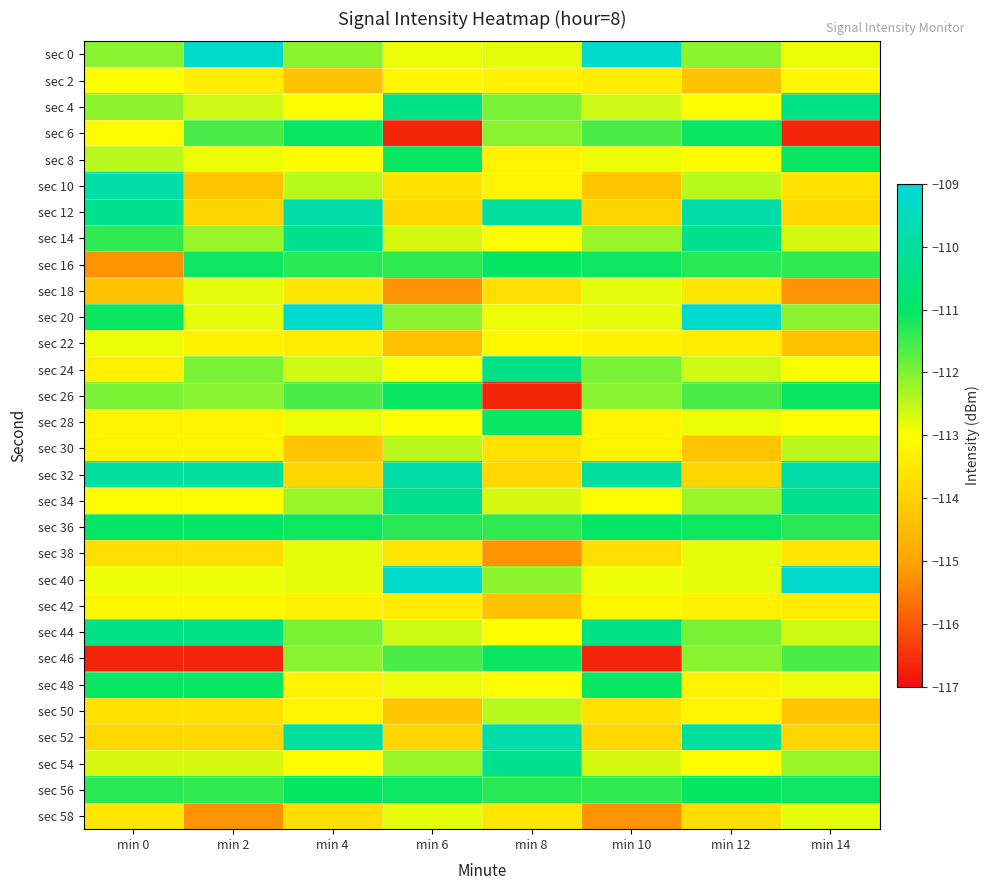

Reading left to right, transcribe all the data shown in this chart.

sec 0: min 0=-112.1	min 2=-109.2	min 4=-112.1	min 6=-112.9	min 8=-112.8	min 10=-109.2	min 12=-112.1	min 14=-112.9
sec 2: min 0=-113.0	min 2=-113.4	min 4=-114.4	min 6=-113.2	min 8=-113.3	min 10=-113.4	min 12=-114.4	min 14=-113.2
sec 4: min 0=-112.1	min 2=-112.6	min 4=-113.0	min 6=-110.5	min 8=-112.0	min 10=-112.6	min 12=-113.0	min 14=-110.5
sec 6: min 0=-113.1	min 2=-111.6	min 4=-111.1	min 6=-116.7	min 8=-112.1	min 10=-111.6	min 12=-111.1	min 14=-116.7
sec 8: min 0=-112.4	min 2=-112.9	min 4=-113.1	min 6=-111.1	min 8=-113.3	min 10=-112.9	min 12=-113.1	min 14=-111.1
sec 10: min 0=-109.8	min 2=-114.3	min 4=-112.4	min 6=-113.6	min 8=-113.2	min 10=-114.3	min 12=-112.4	min 14=-113.6
sec 12: min 0=-110.3	min 2=-113.9	min 4=-109.8	min 6=-113.9	min 8=-110.1	min 10=-113.9	min 12=-109.8	min 14=-113.9
sec 14: min 0=-111.4	min 2=-112.2	min 4=-110.3	min 6=-112.7	min 8=-113.1	min 10=-112.2	min 12=-110.3	min 14=-112.7
sec 16: min 0=-115.2	min 2=-111.1	min 4=-111.3	min 6=-111.4	min 8=-111.1	min 10=-111.1	min 12=-111.3	min 14=-111.4
sec 18: min 0=-114.4	min 2=-112.8	min 4=-113.5	min 6=-115.2	min 8=-113.7	min 10=-112.8	min 12=-113.5	min 14=-115.2
sec 20: min 0=-111.1	min 2=-112.8	min 4=-109.2	min 6=-112.1	min 8=-112.9	min 10=-112.8	min 12=-109.2	min 14=-112.1
sec 22: min 0=-112.9	min 2=-113.3	min 4=-113.4	min 6=-114.4	min 8=-113.2	min 10=-113.3	min 12=-113.4	min 14=-114.4
sec 24: min 0=-113.3	min 2=-112.0	min 4=-112.6	min 6=-113.0	min 8=-110.5	min 10=-112.0	min 12=-112.6	min 14=-113.0
sec 26: min 0=-112.0	min 2=-112.1	min 4=-111.6	min 6=-111.1	min 8=-116.7	min 10=-112.1	min 12=-111.6	min 14=-111.1
sec 28: min 0=-113.3	min 2=-113.3	min 4=-112.9	min 6=-113.1	min 8=-111.1	min 10=-113.3	min 12=-112.9	min 14=-113.1
sec 30: min 0=-113.2	min 2=-113.2	min 4=-114.3	min 6=-112.4	min 8=-113.6	min 10=-113.2	min 12=-114.3	min 14=-112.4
sec 32: min 0=-110.1	min 2=-110.1	min 4=-113.9	min 6=-109.8	min 8=-113.9	min 10=-110.1	min 12=-113.9	min 14=-109.8
sec 34: min 0=-113.1	min 2=-113.1	min 4=-112.2	min 6=-110.3	min 8=-112.7	min 10=-113.1	min 12=-112.2	min 14=-110.3
sec 36: min 0=-111.1	min 2=-111.1	min 4=-111.1	min 6=-111.3	min 8=-111.4	min 10=-111.1	min 12=-111.1	min 14=-111.3
sec 38: min 0=-113.7	min 2=-113.7	min 4=-112.8	min 6=-113.5	min 8=-115.2	min 10=-113.7	min 12=-112.8	min 14=-113.5
sec 40: min 0=-112.9	min 2=-112.9	min 4=-112.8	min 6=-109.2	min 8=-112.1	min 10=-112.9	min 12=-112.8	min 14=-109.2
sec 42: min 0=-113.2	min 2=-113.2	min 4=-113.3	min 6=-113.4	min 8=-114.4	min 10=-113.2	min 12=-113.3	min 14=-113.4
sec 44: min 0=-110.5	min 2=-110.5	min 4=-112.0	min 6=-112.6	min 8=-113.0	min 10=-110.5	min 12=-112.0	min 14=-112.6
sec 46: min 0=-116.7	min 2=-116.7	min 4=-112.1	min 6=-111.6	min 8=-111.1	min 10=-116.7	min 12=-112.1	min 14=-111.6
sec 48: min 0=-111.1	min 2=-111.1	min 4=-113.3	min 6=-112.9	min 8=-113.1	min 10=-111.1	min 12=-113.3	min 14=-112.9
sec 50: min 0=-113.6	min 2=-113.6	min 4=-113.2	min 6=-114.3	min 8=-112.4	min 10=-113.6	min 12=-113.2	min 14=-114.3
sec 52: min 0=-113.9	min 2=-113.9	min 4=-110.1	min 6=-113.9	min 8=-109.8	min 10=-113.9	min 12=-110.1	min 14=-113.9
sec 54: min 0=-112.7	min 2=-112.7	min 4=-113.1	min 6=-112.2	min 8=-110.3	min 10=-112.7	min 12=-113.1	min 14=-112.2
sec 56: min 0=-111.3	min 2=-111.4	min 4=-111.1	min 6=-111.1	min 8=-111.3	min 10=-111.4	min 12=-111.1	min 14=-111.1
sec 58: min 0=-113.5	min 2=-115.2	min 4=-113.7	min 6=-112.8	min 8=-113.5	min 10=-115.2	min 12=-113.7	min 14=-112.8